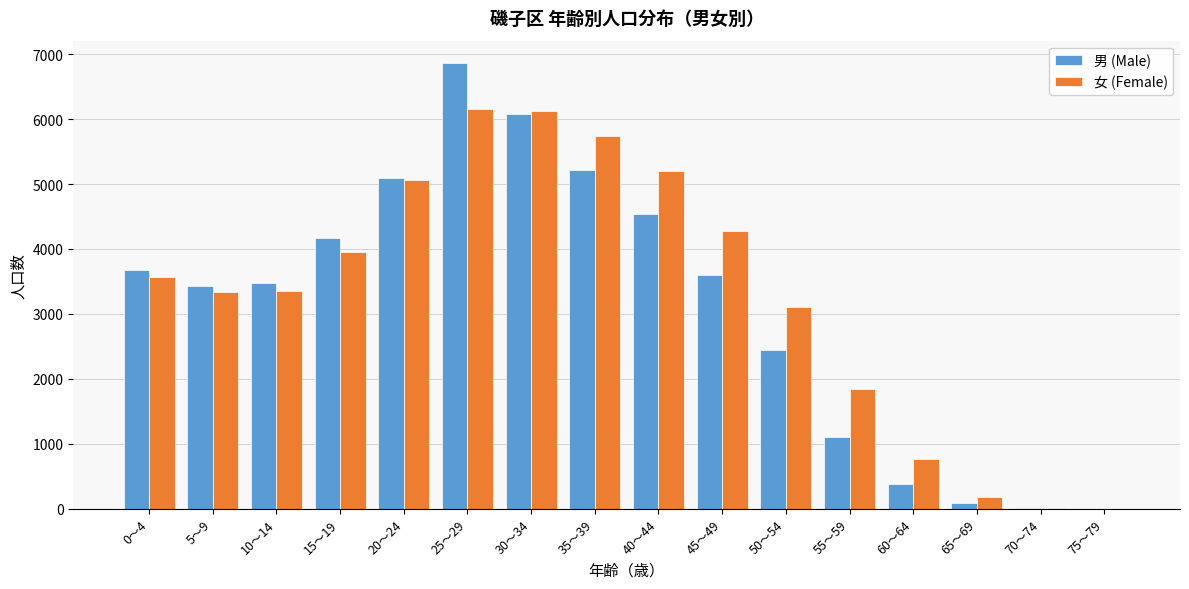

Which category has the highest value across all series?

25～29